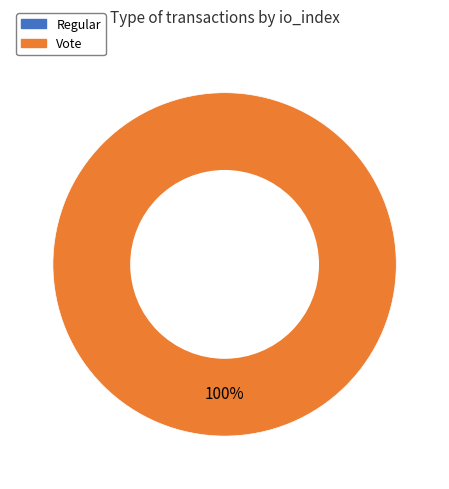

Which category accounts for the majority?

Vote